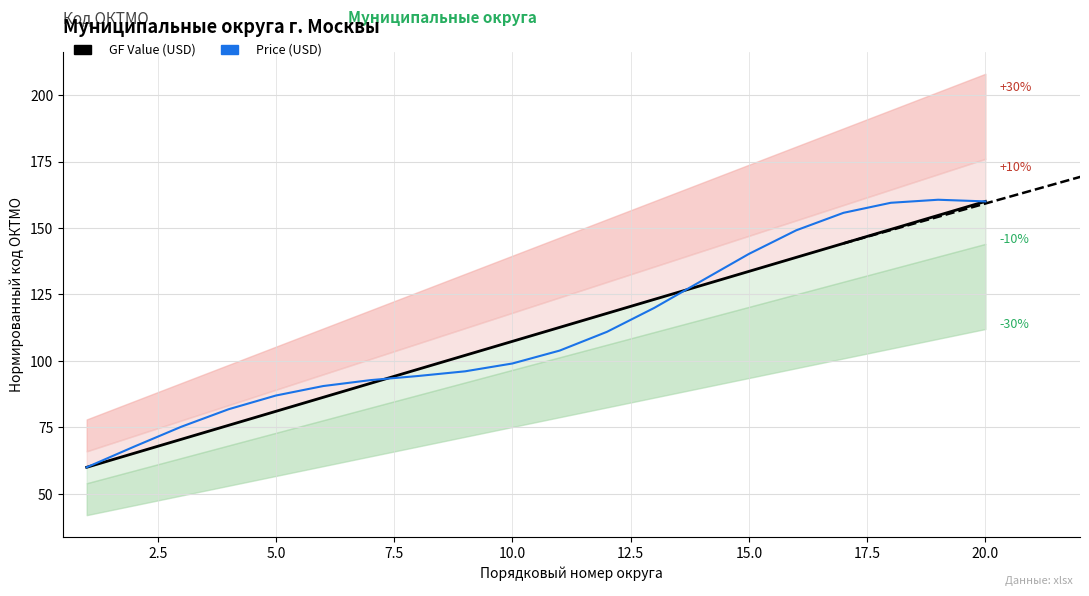

What is the average value of the GF Value (USD) series?

110.0